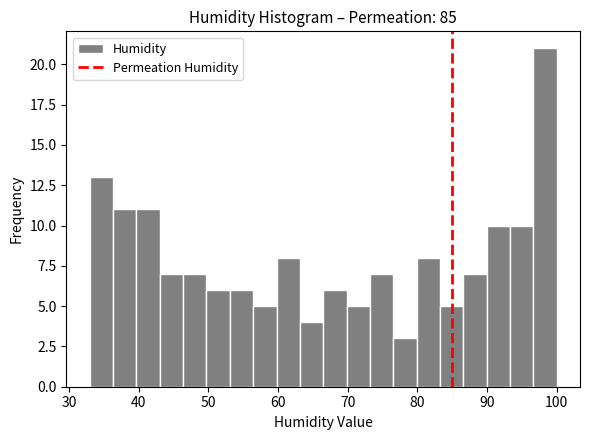

Read against the x-axis, roughly where is the centre of the tallest bar?

98